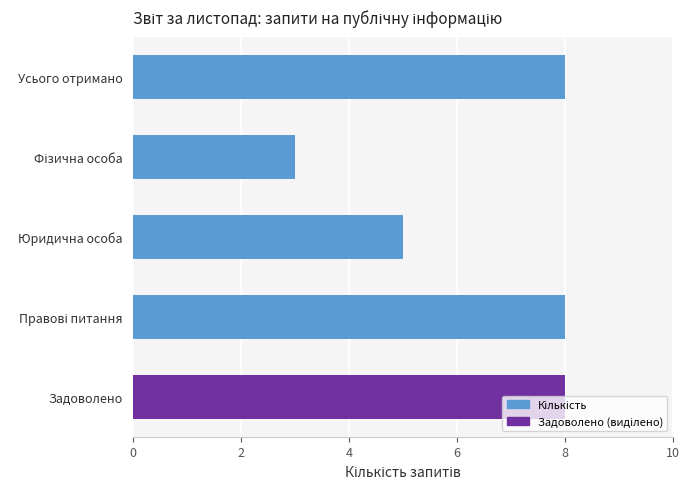

What is the change in value from Усього отримано to Юридична особа?

-3